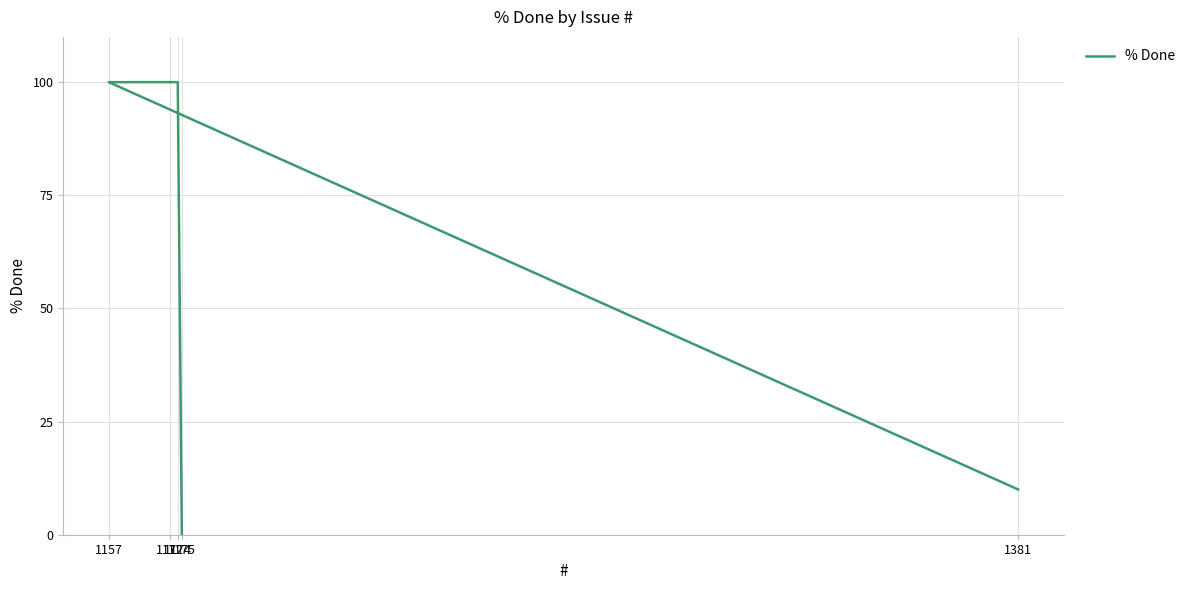

What is the greatest value displayed?

100